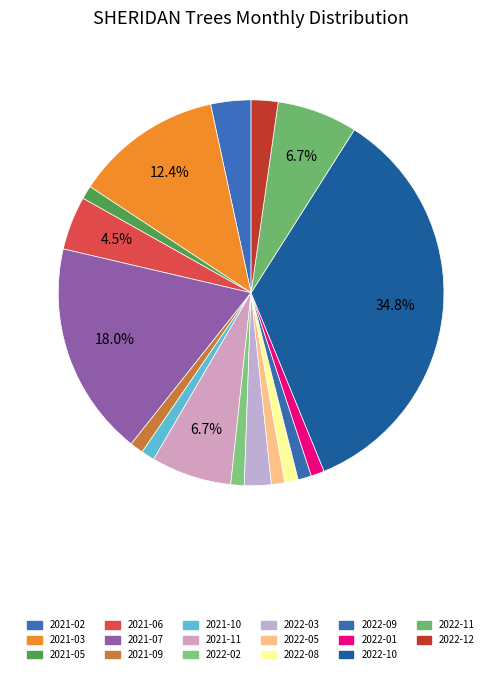

To the nearest percent, what is the combined percentage of 2021-10 and 2022-08?

2%